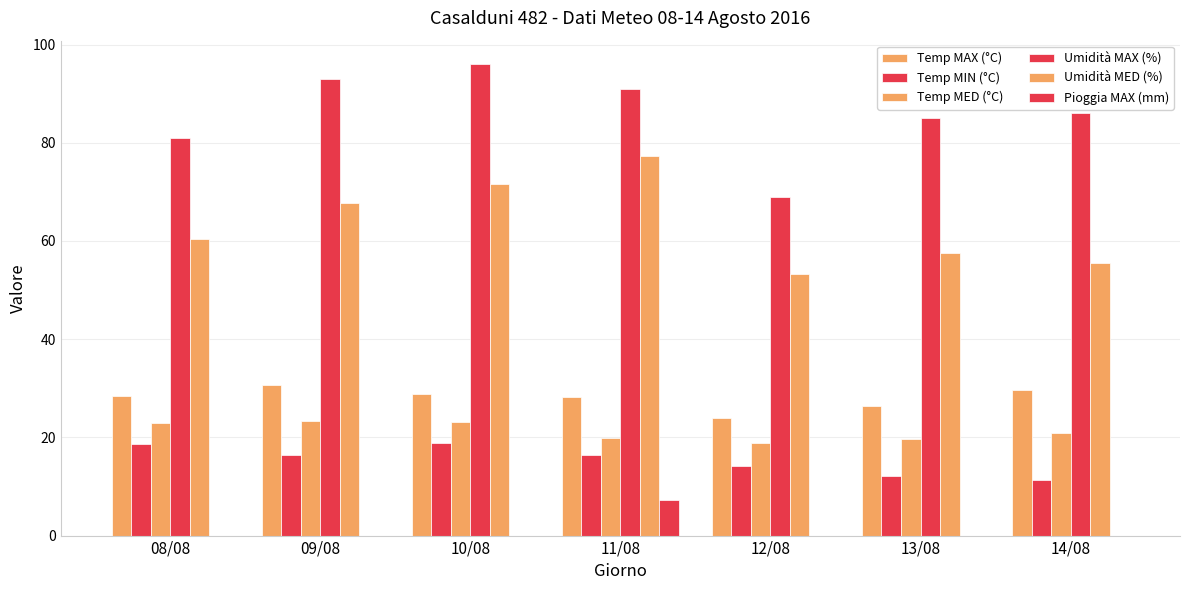

True or false: Temp MIN (°C) has a value of 18.9 at 10/08.

True